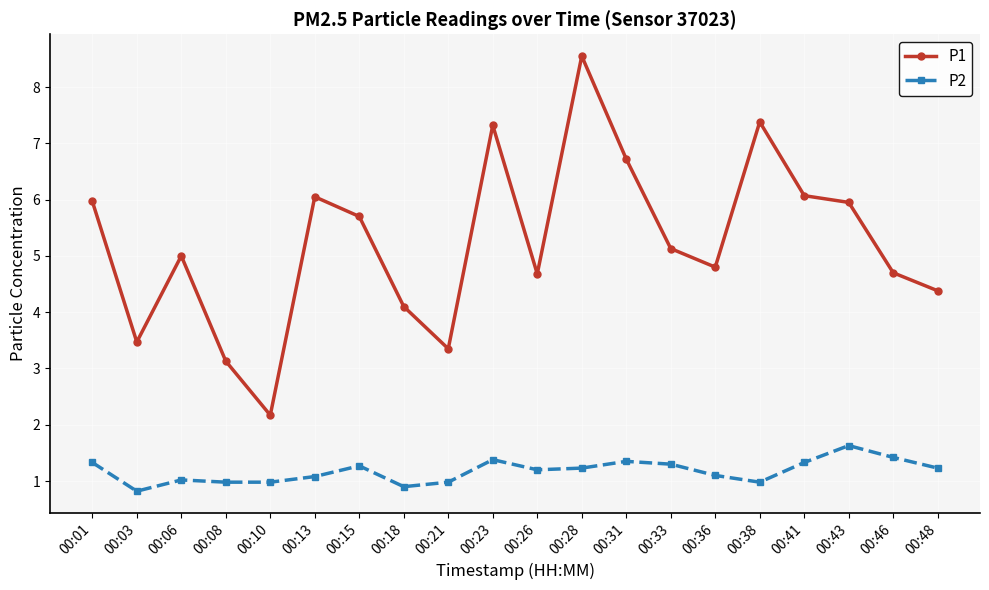

In P2, how many points are higher than both neighbors (excluding endpoints)?

5